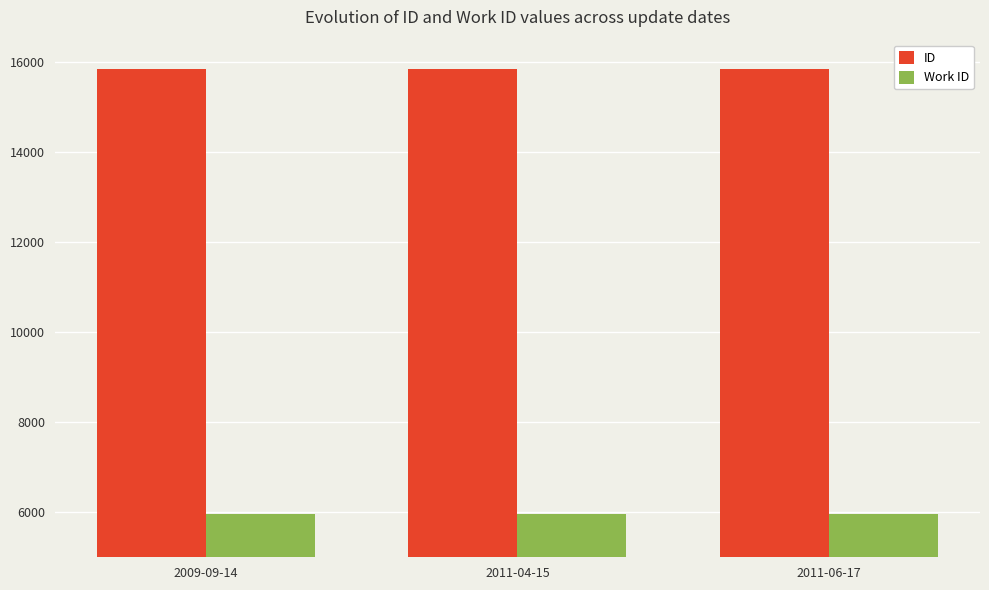

Read the ID value at 2009-09-14.

15848